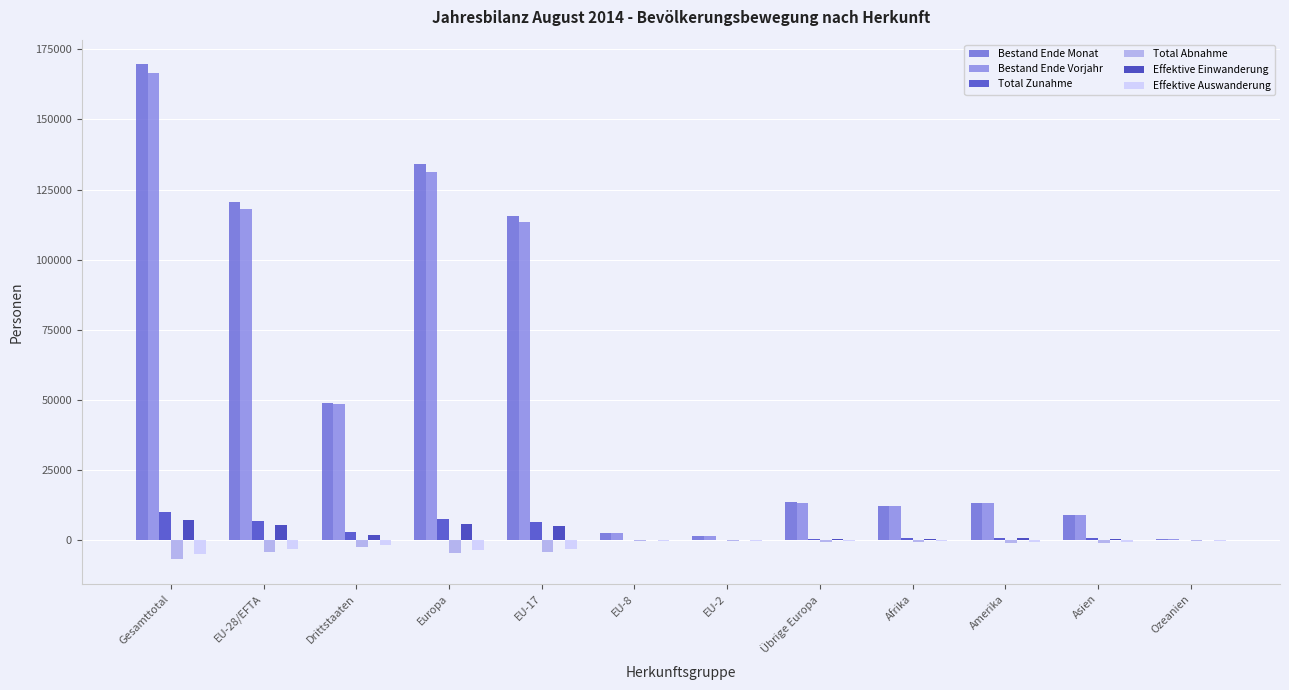

What is the label of the 1st bar from the left?

Gesamttotal